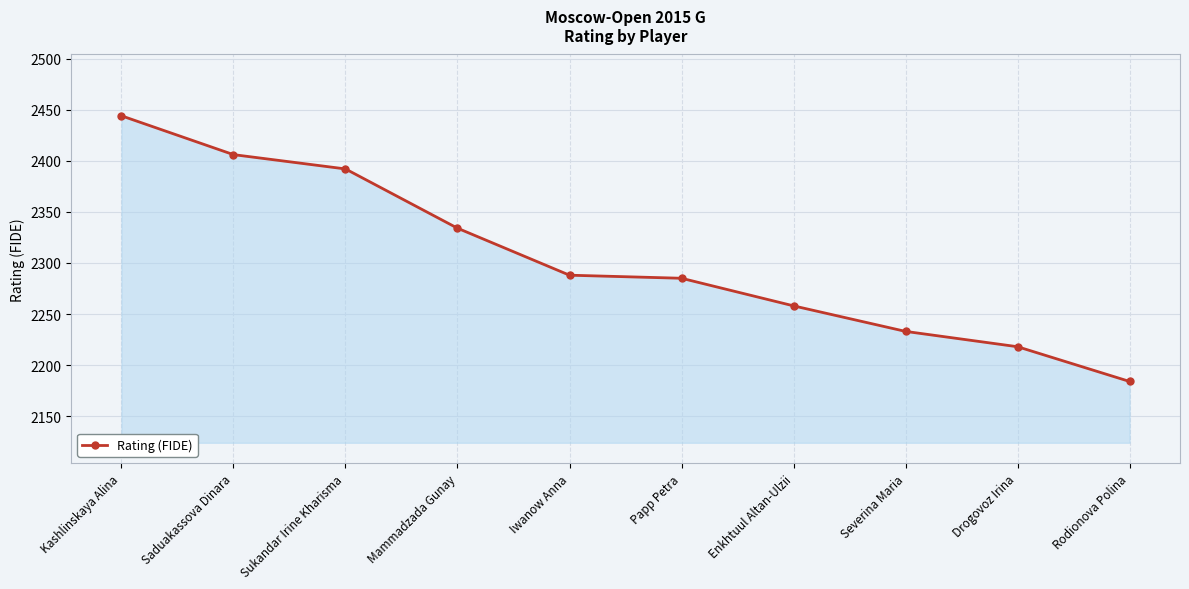

Count the number of categories in the chart.

10